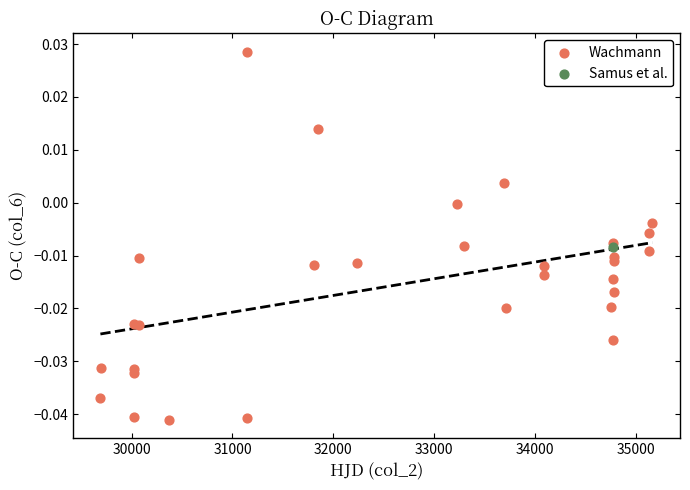

What are all the series names shown in the legend?

Wachmann, Samus et al.